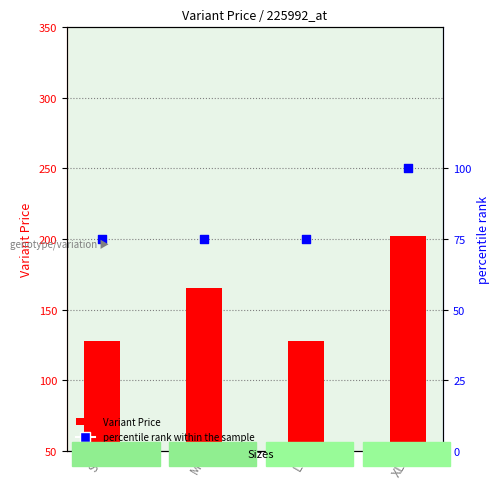

Which series reaches the minimum Y coordinate?

percentile rank within the sample